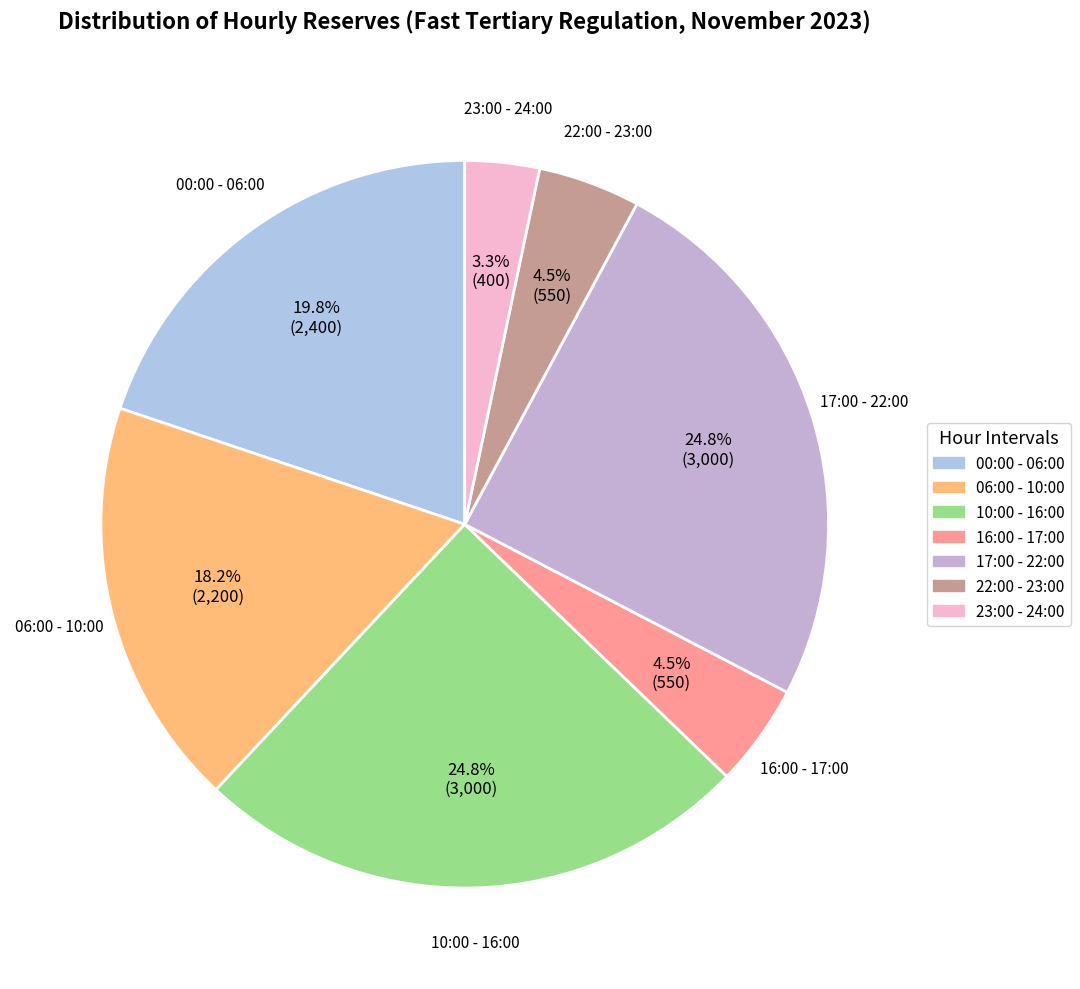

Count the number of slices in the pie.

7